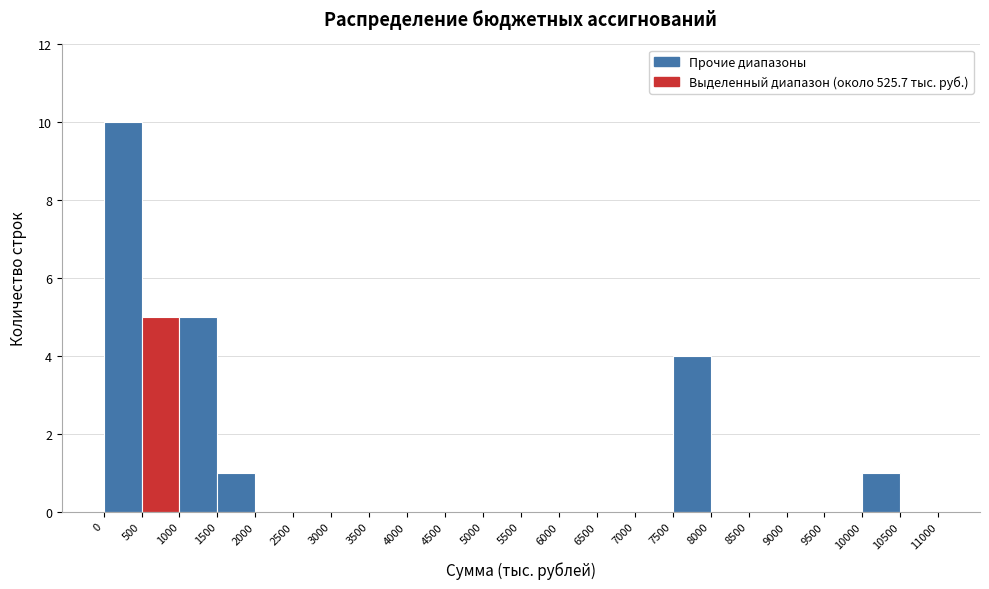

How tall is the bar that spans 7500 to 8000 on the x-axis? The values are not printed on the chart, so give them approximately, as read against the axis.

4